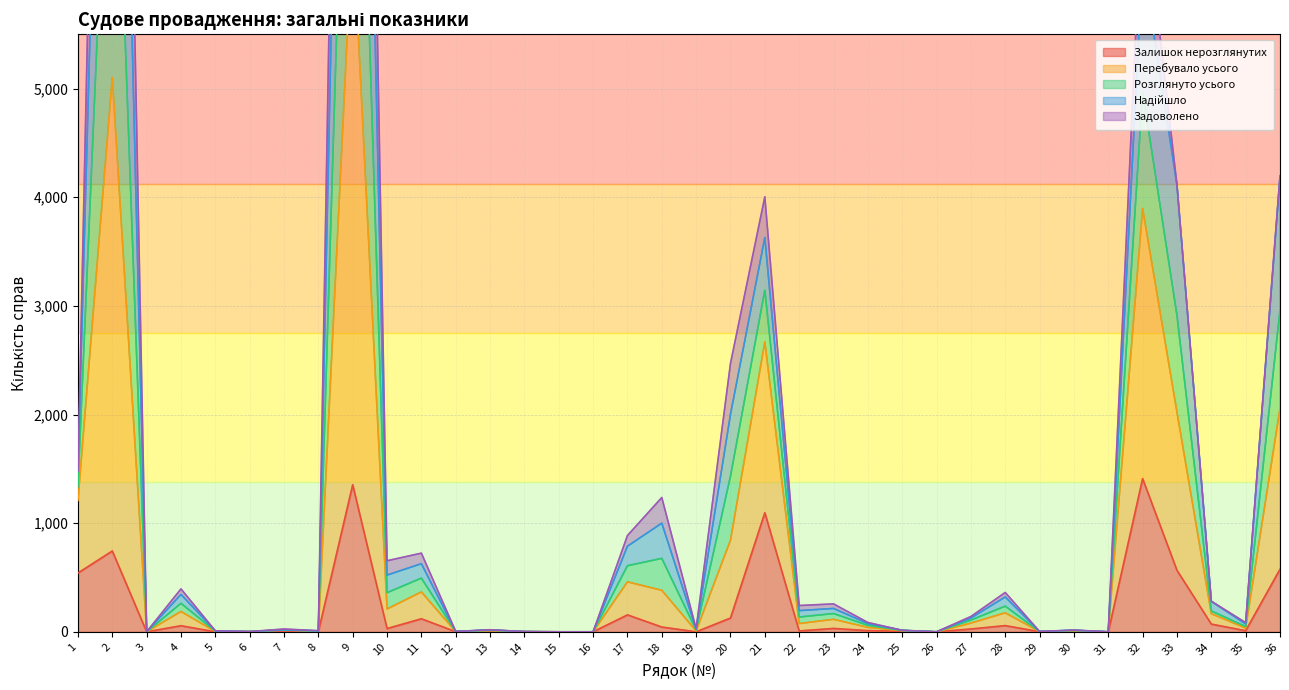

Is it true that Перебувало усього equals 17 at 30?

False